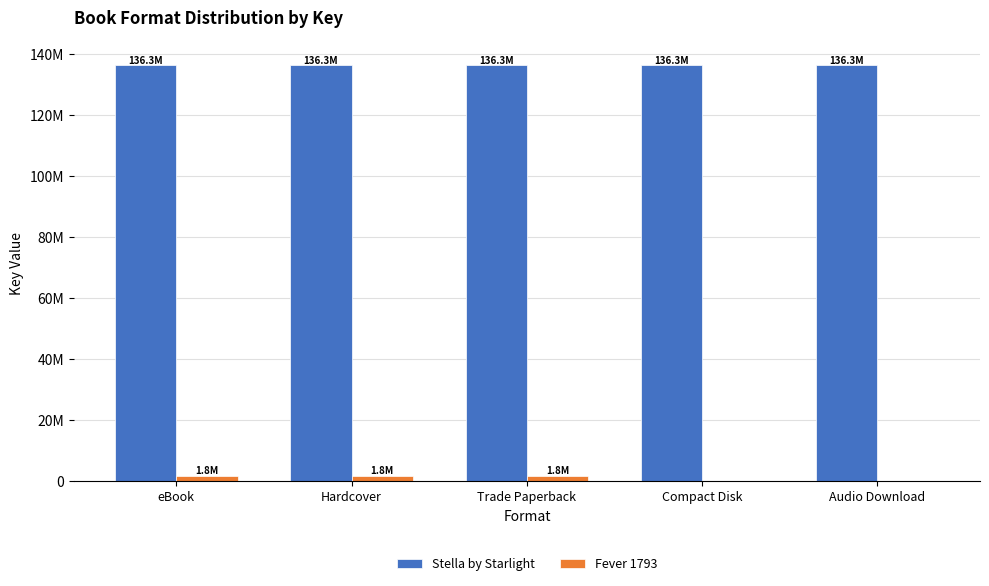

Are the bars horizontal?

No